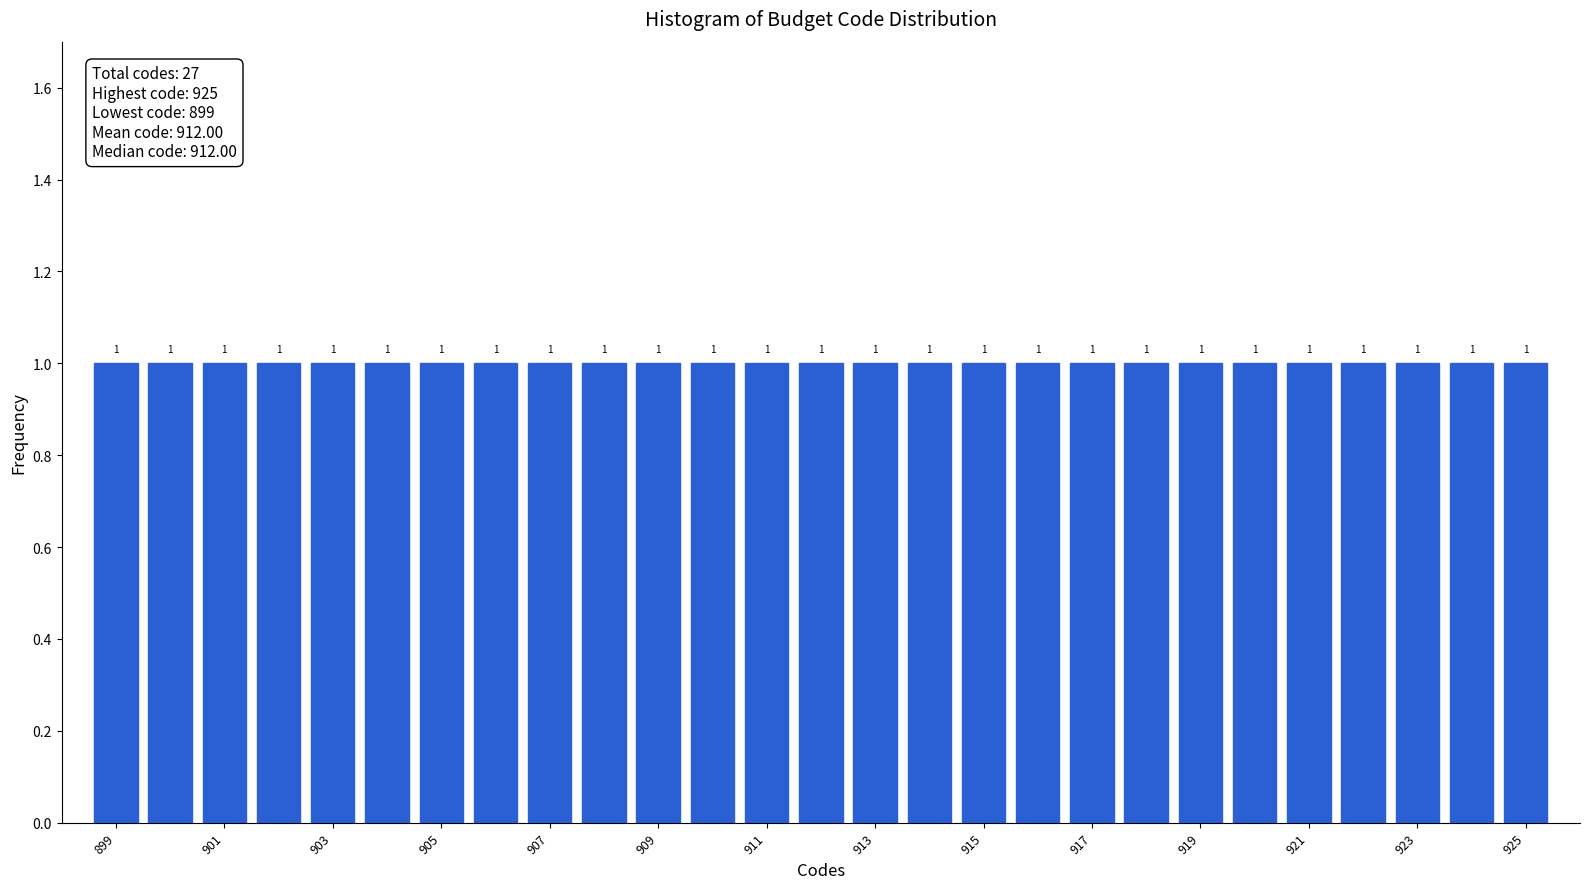

Reading left to right, transcribe this chart: for each bar, give the range it covers on the x-axis and its height. The bar edges are not printed on the chart, so give them approximately, as read against the axis.

898.5 to 899.5: 1
899.5 to 900.5: 1
900.5 to 901.5: 1
901.5 to 902.5: 1
902.5 to 903.5: 1
903.5 to 904.5: 1
904.5 to 905.5: 1
905.5 to 906.5: 1
906.5 to 907.5: 1
907.5 to 908.5: 1
908.5 to 909.5: 1
909.5 to 910.5: 1
910.5 to 911.5: 1
911.5 to 912.5: 1
912.5 to 913.5: 1
913.5 to 914.5: 1
914.5 to 915.5: 1
915.5 to 916.5: 1
916.5 to 917.5: 1
917.5 to 918.5: 1
918.5 to 919.5: 1
919.5 to 920.5: 1
920.5 to 921.5: 1
921.5 to 922.5: 1
922.5 to 923.5: 1
923.5 to 924.5: 1
924.5 to 925.5: 1